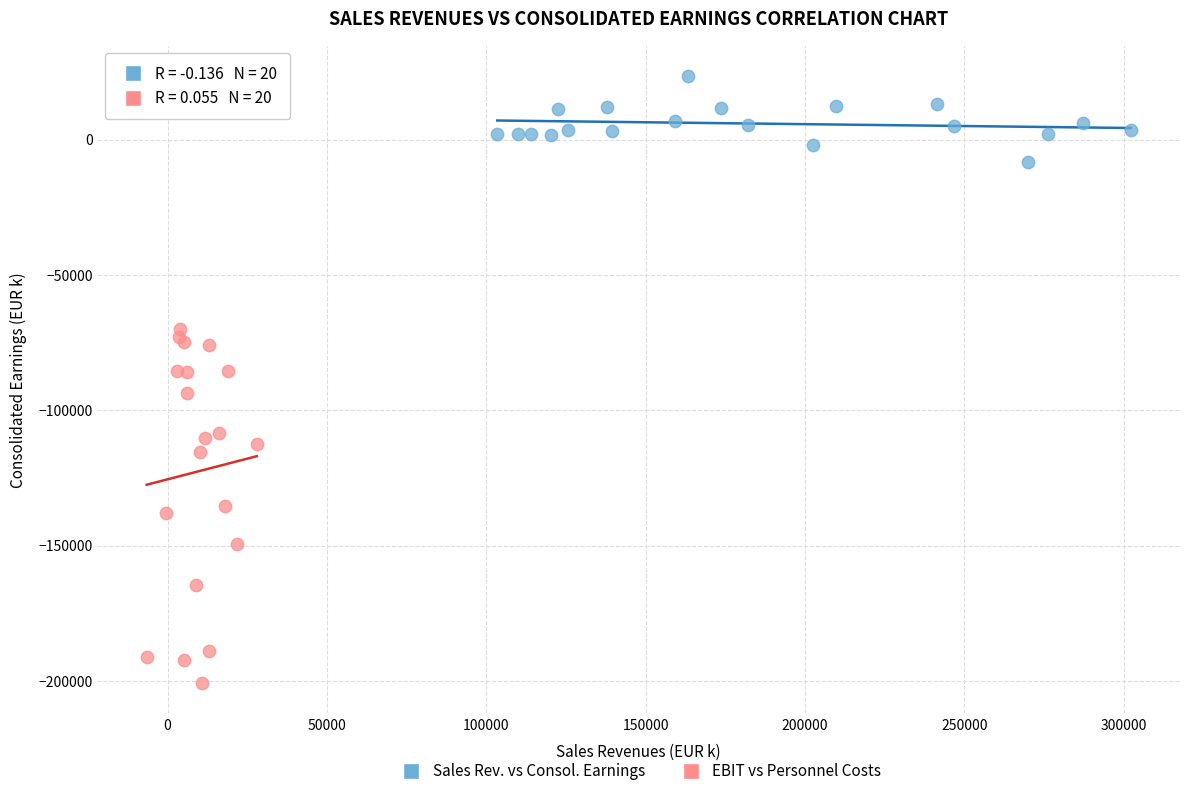

Which series has the largest Y range (max minus min)?

EBIT vs Personnel Costs